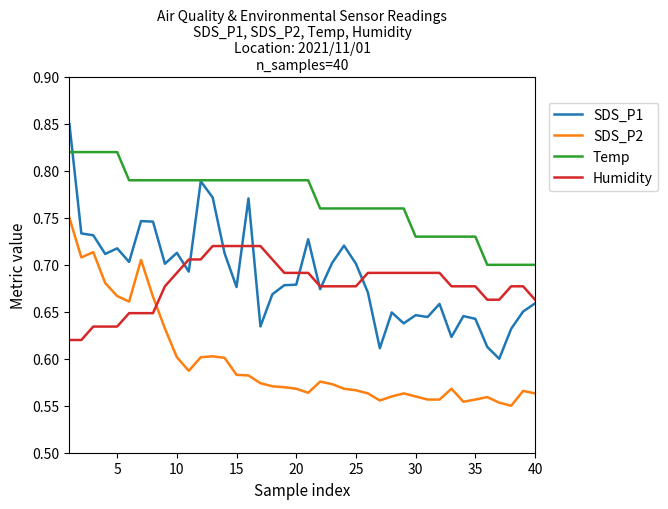

List the series in order of their peak value, lowest first.

Humidity, SDS_P2, Temp, SDS_P1